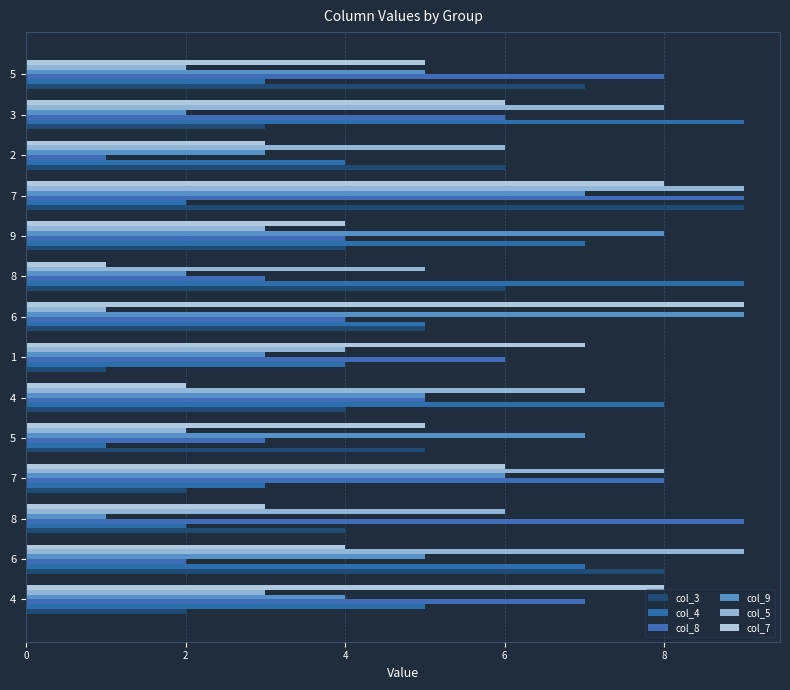

Count the number of data series in this chart.

6